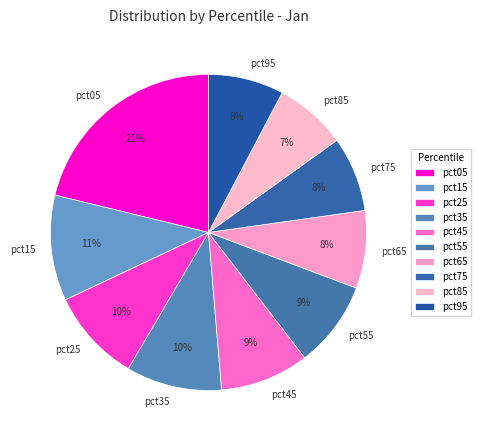

Does pct45 represent more than half of the total?

No